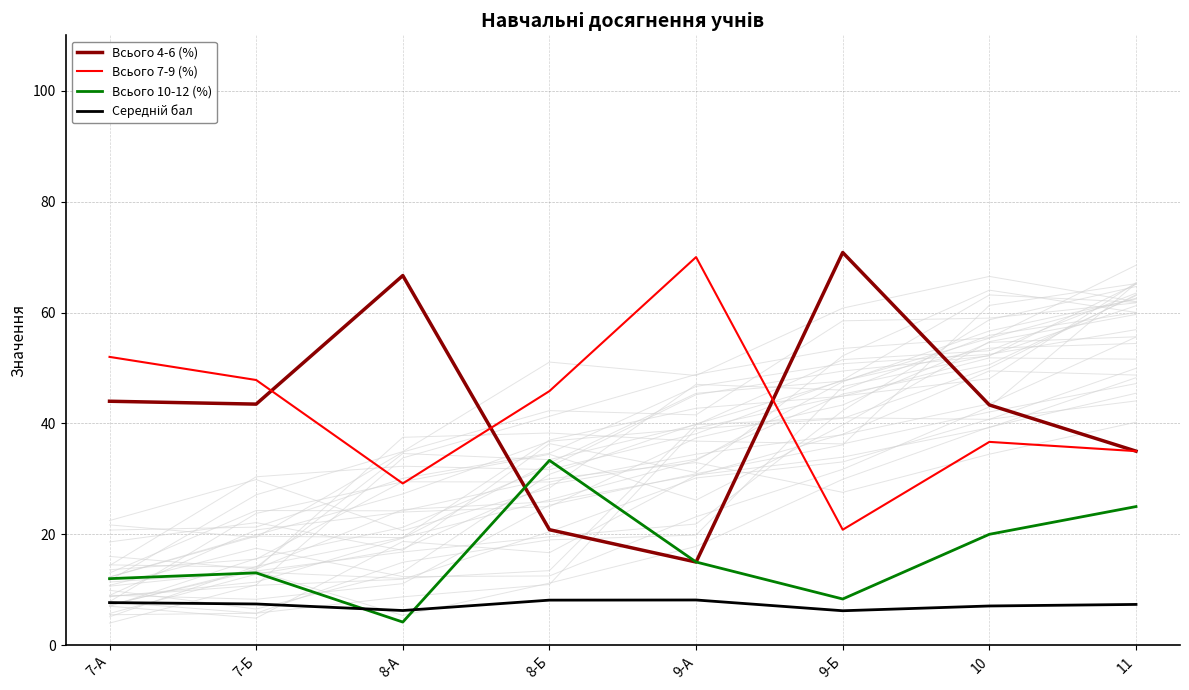

At which label does Всього 10-12 (%) first exceed 15?

8-Б